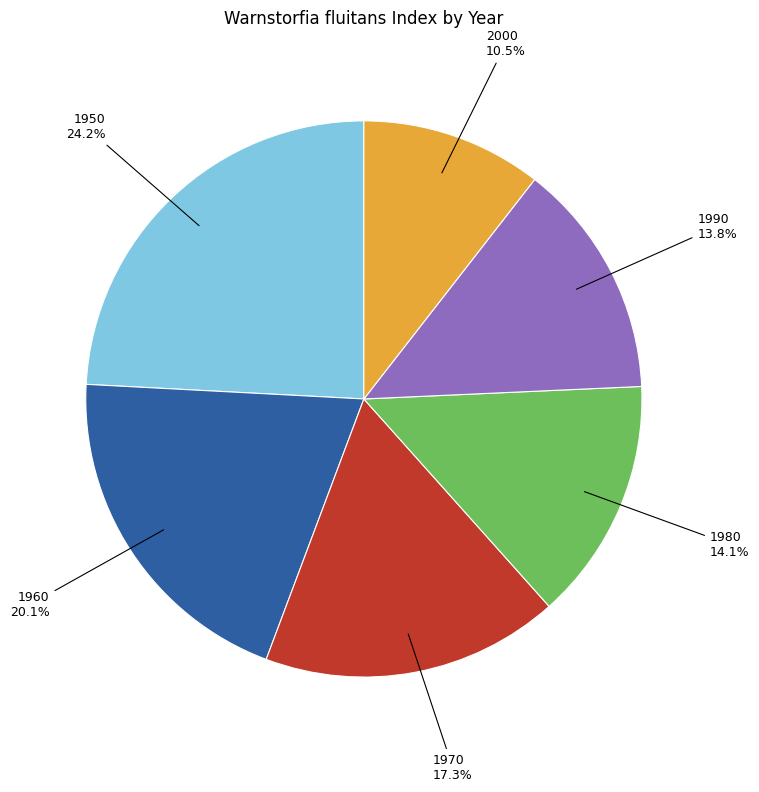

What is the smallest slice in the pie chart?

2000